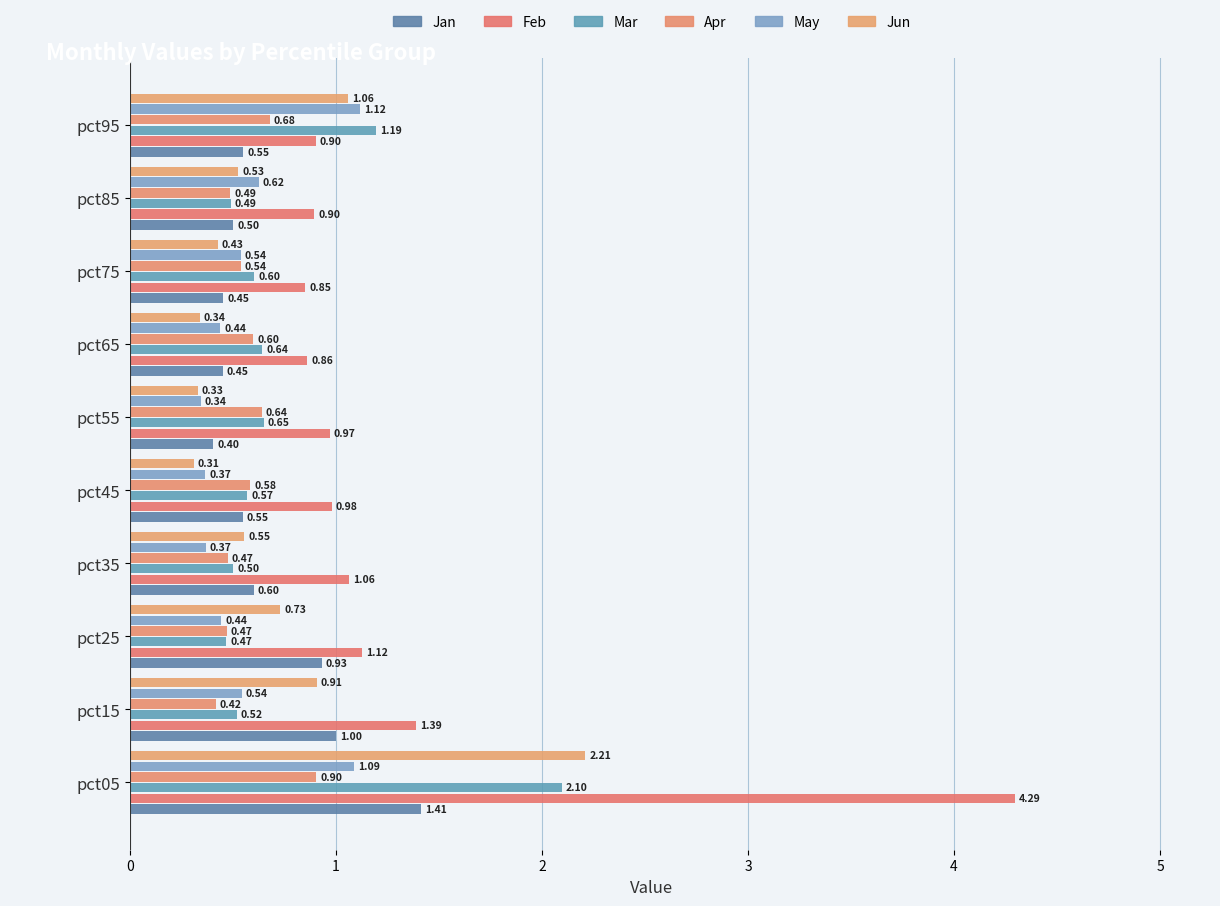

What is the value of the Jan bar at the 4th from the left?

0.6